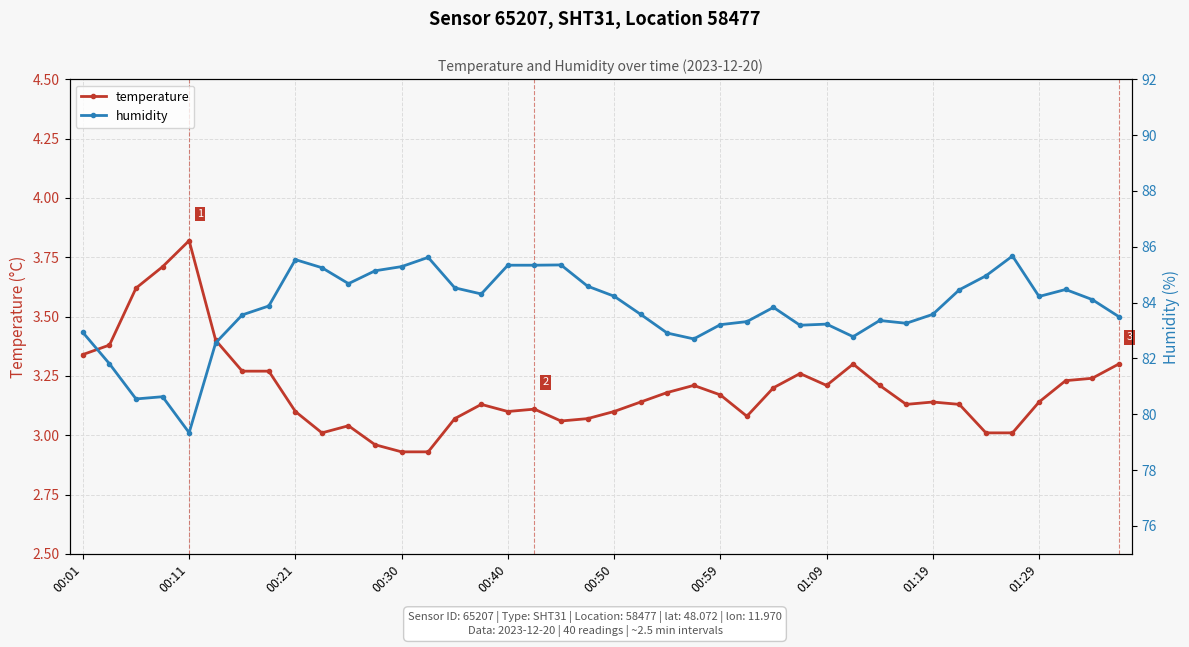

How many values in the humidity series are below 83?

9